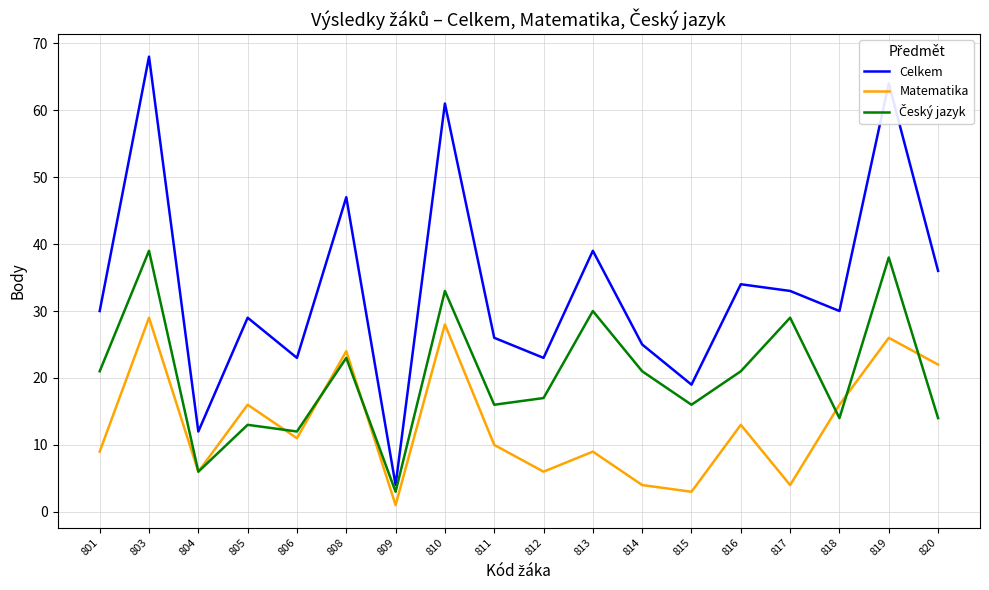

What is the difference between the highest and lowest values at 814?

21